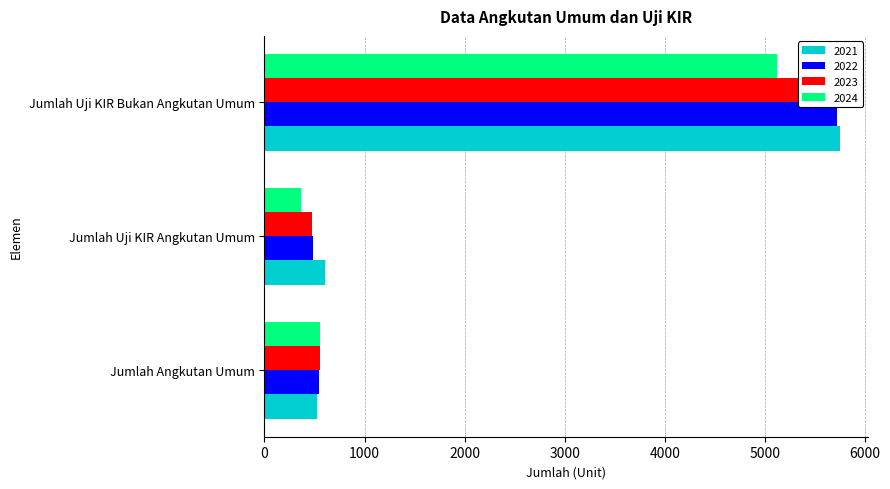

Where does the 2023 series first go above 552?

Jumlah Uji KIR Bukan Angkutan Umum